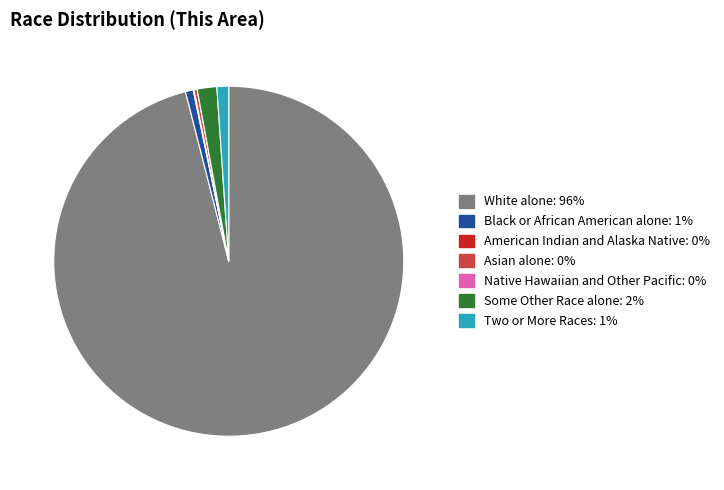

True or false: Some Other Race alone accounts for 15% of the total.

False